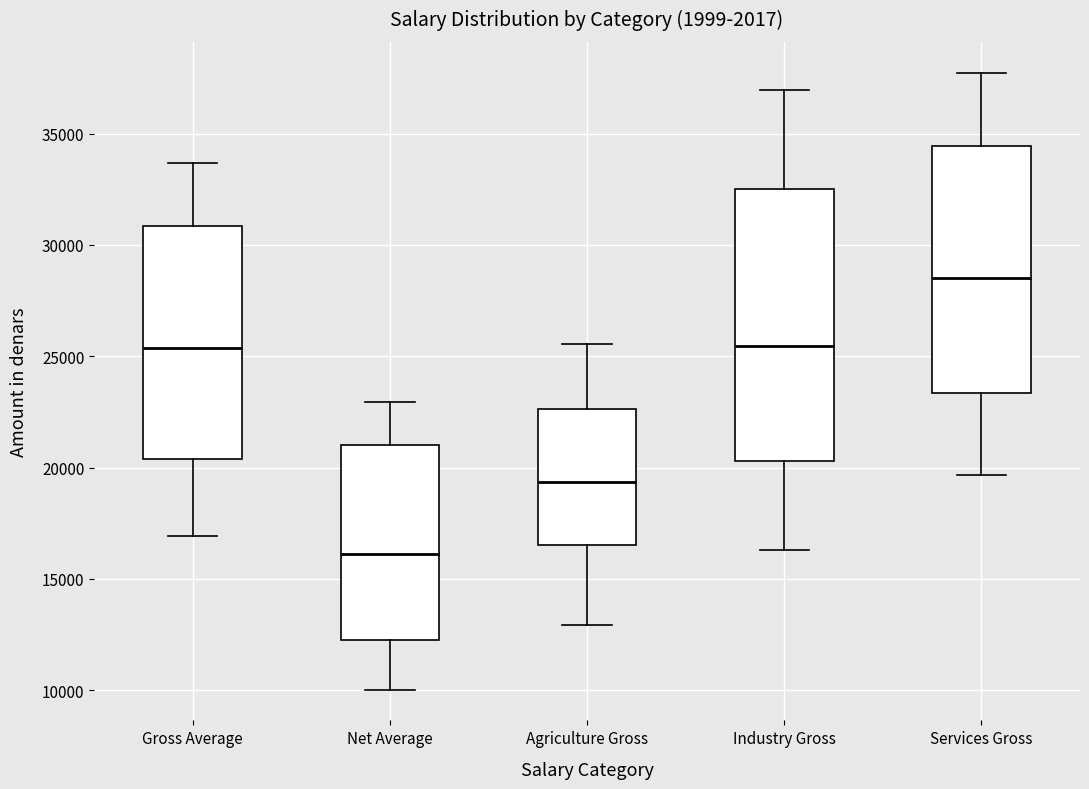

Reading left to right, transcribe this box plot: for each box, give where its median line is, the range the box spans, and where its two whiskers end, as read against the y-axis. The values are not printed on the chart, so give them approximately, as read against the axis.

Gross Average: median 25500, box 20500 to 31000, whiskers 17000 to 33500
Net Average: median 16000, box 12000 to 21000, whiskers 10000 to 23000
Agriculture Gross: median 19500, box 16500 to 22500, whiskers 13000 to 25500
Industry Gross: median 25500, box 20500 to 32500, whiskers 16500 to 37000
Services Gross: median 28500, box 23500 to 34500, whiskers 19500 to 37500